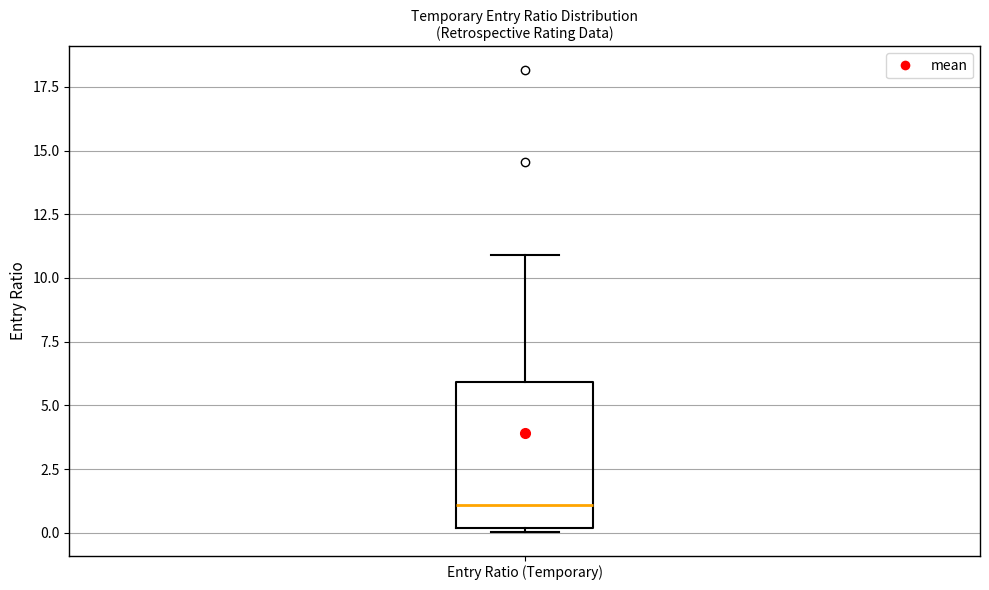

Transcribe this box plot: give where the median line is, the range the box spans, and where the two whiskers end, as read against the y-axis. The values are not printed on the chart, so give them approximately, as read against the axis.

median 1, box 0 to 6, whiskers 0 (just below the box's lower edge) to 11